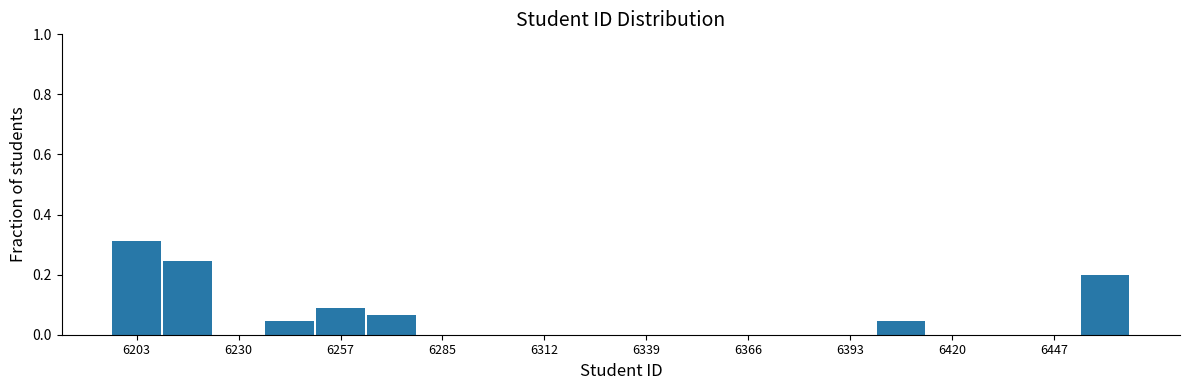

Around what value on the x-axis is the tallest bar? Give the approximate position of its centre, as read against the axis.

6205